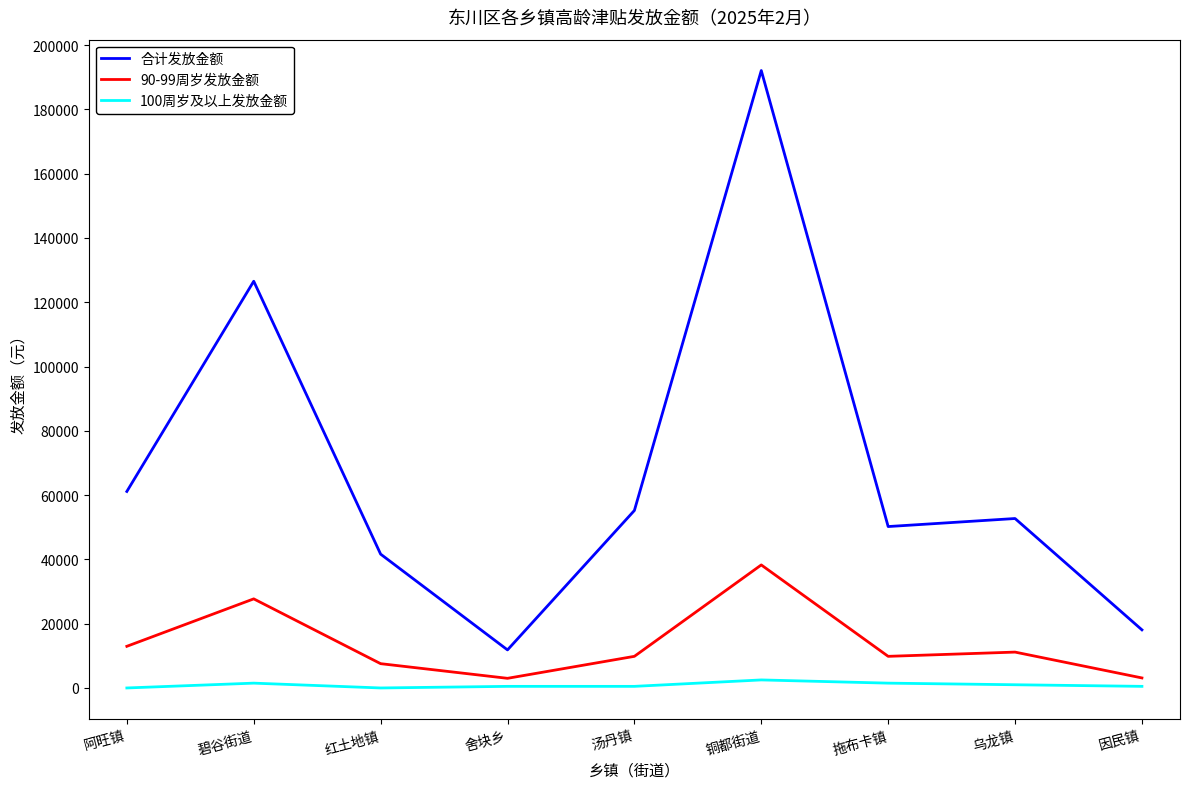

How many lines are shown in the chart?

3